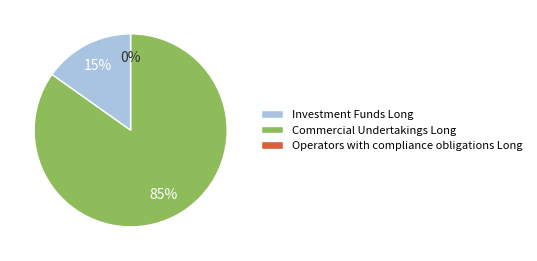

Which slice represents more than half of the pie?

Commercial Undertakings Long